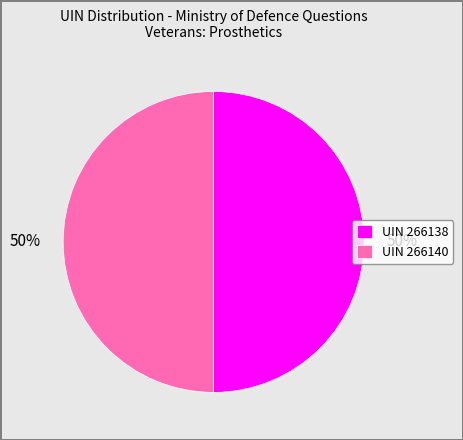

What is the ratio of the value at UIN 266140 to the value at UIN 266138?

1.0